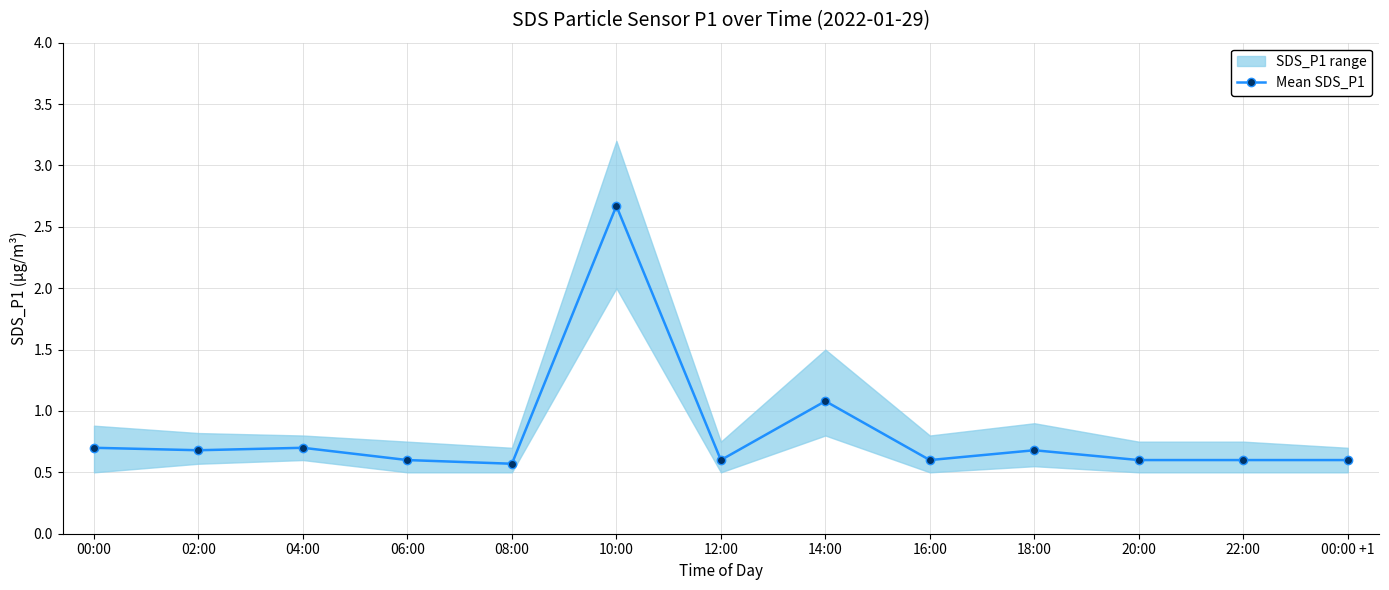

True or false: Mean SDS_P1 has more than 1 points higher than both neighbors.

True